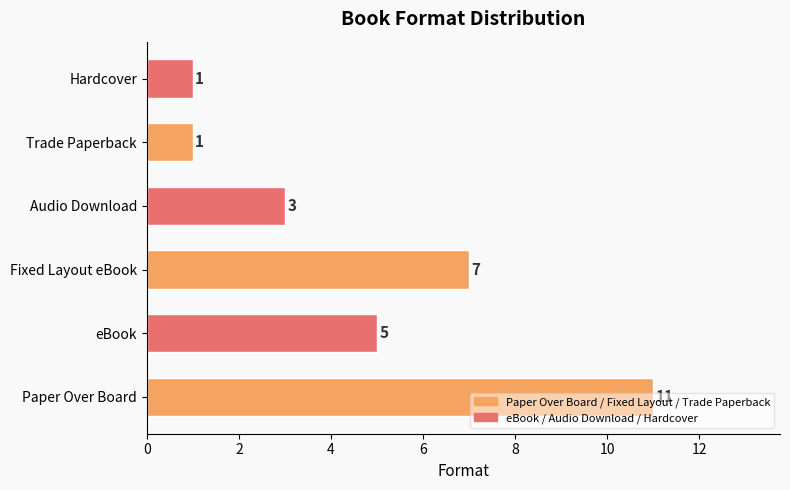

The value at Audio Download is 2. True or false?

False